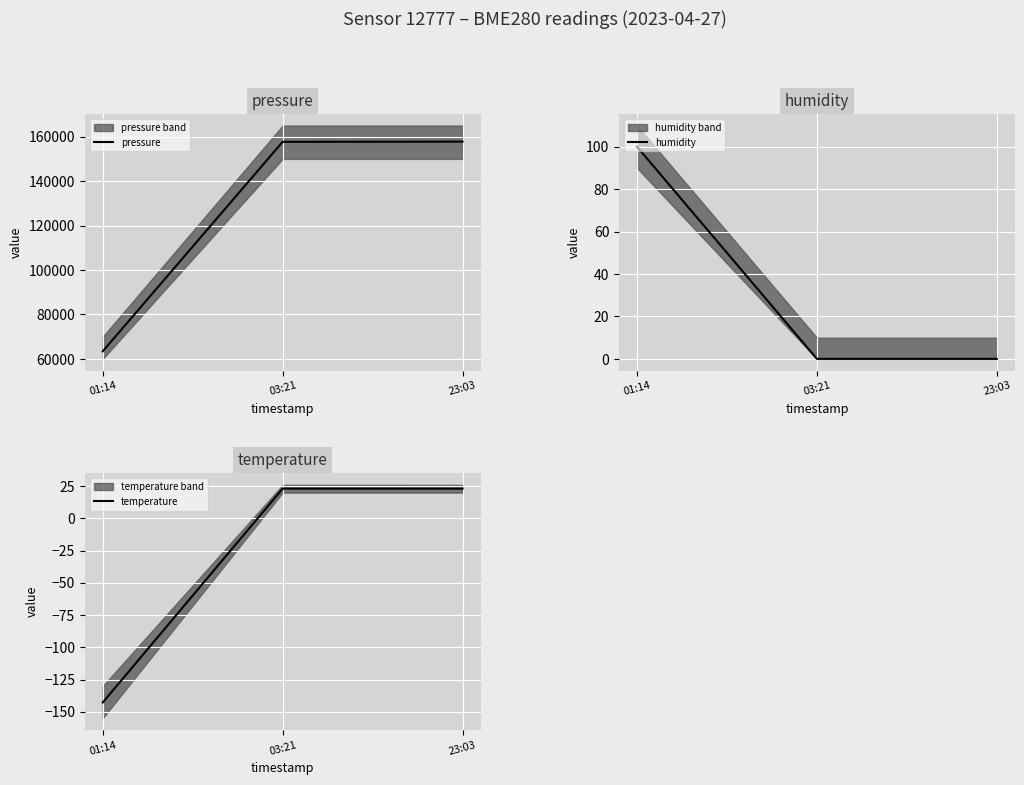

What is the label of the 1st point from the right?

23:03